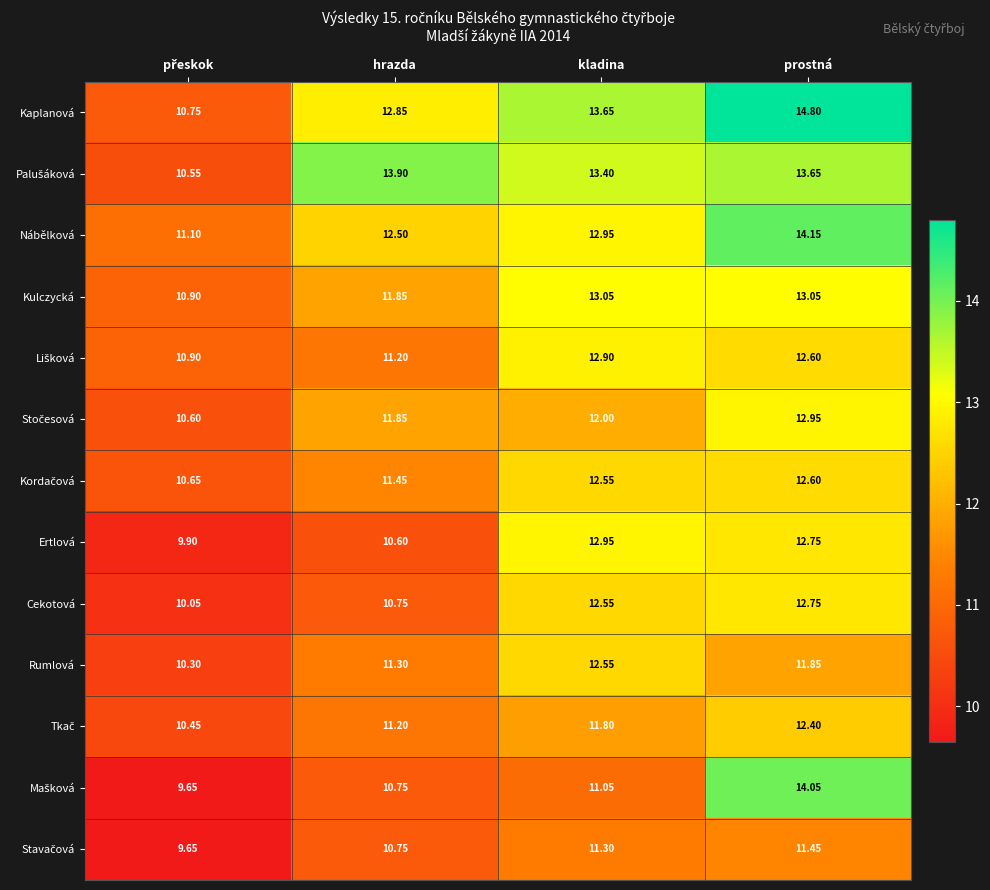

Which series has the largest total across all categories?

Kaplanová